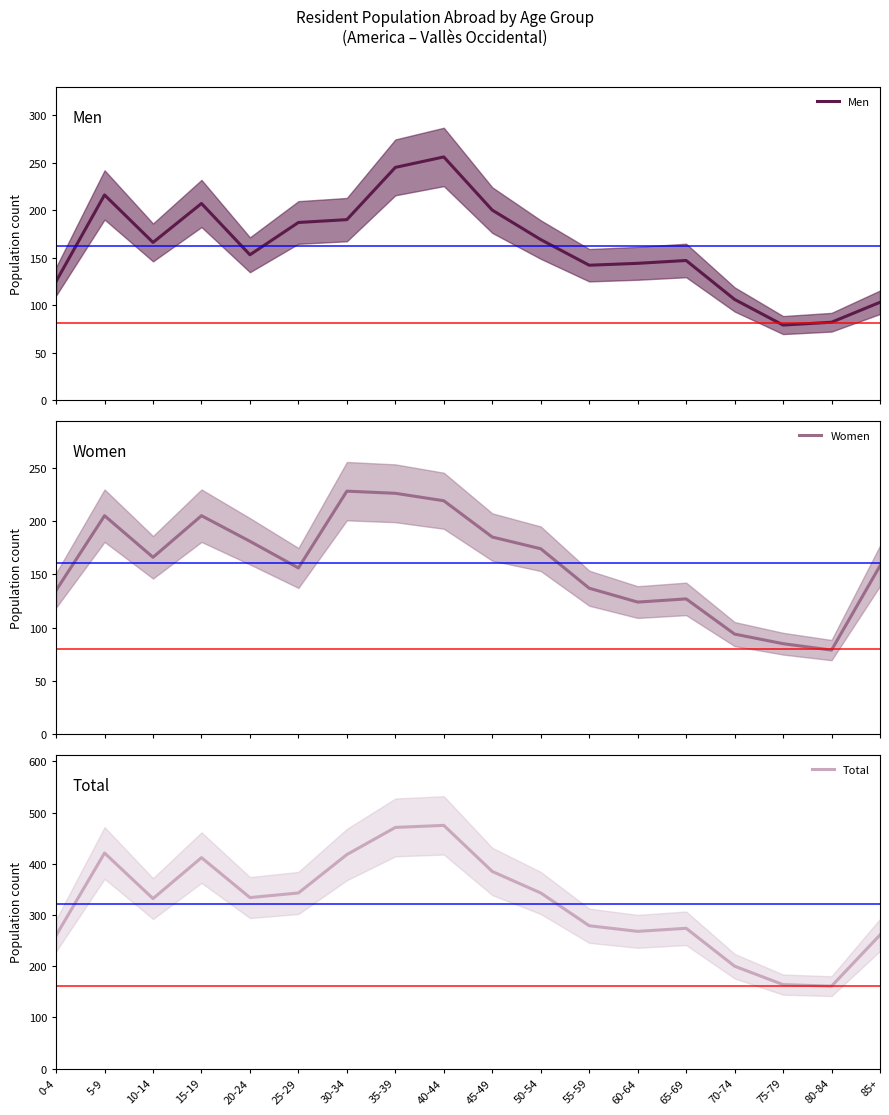

The value of Women at 75-79 is 85. True or false?

True